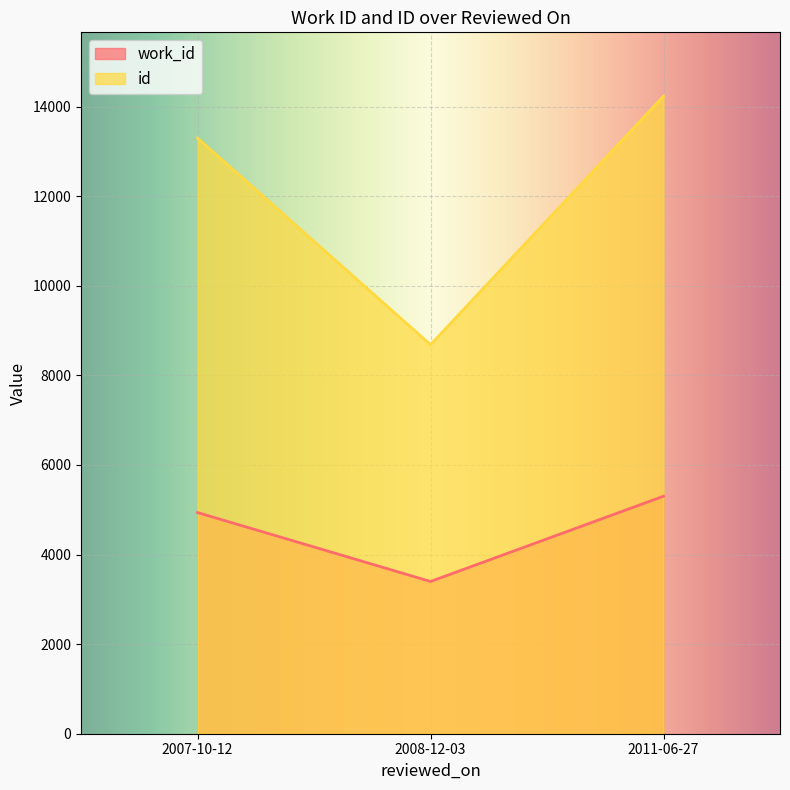

Read the id value at 2007-10-12, to the nearest 10.

13300